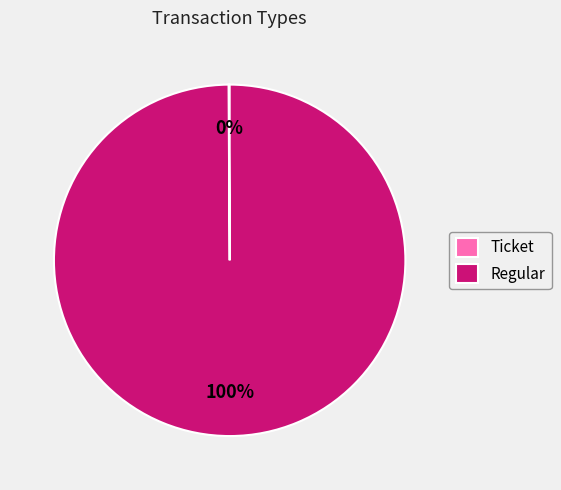

To the nearest percent, what is the average slice percentage?

50%